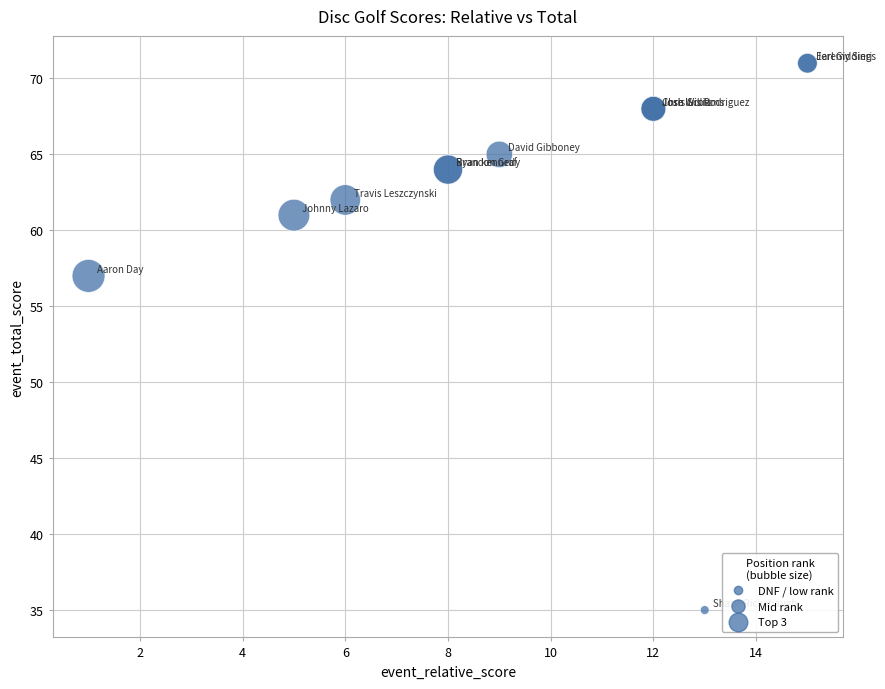

What Y value in the scatter plot is closest to 53?

57